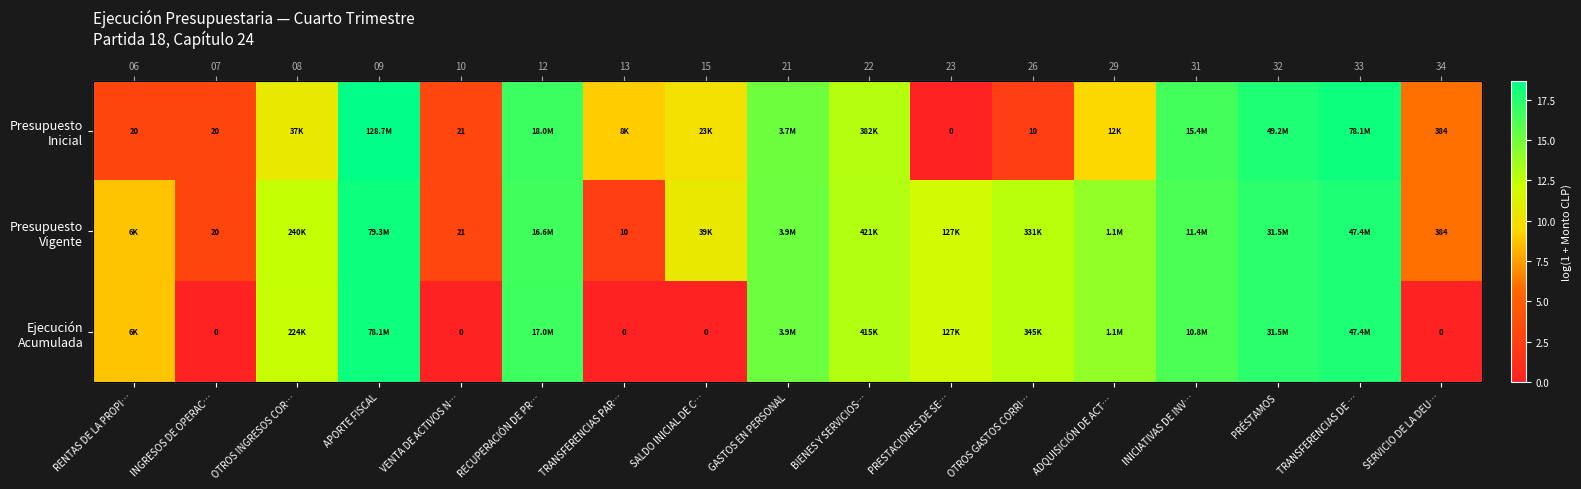

Rank the series at SALDO INICIAL DE C… from lowest to highest value.

Ejecución Acumulada, Presupuesto Inicial, Presupuesto Vigente